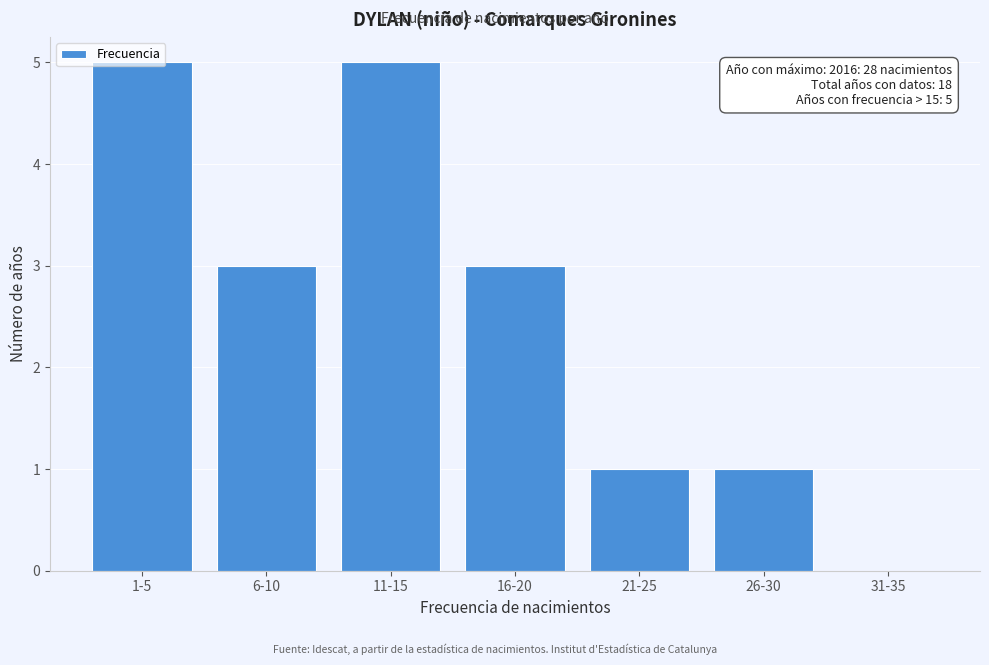

Which has a higher value, 31-35 or 1-5?

1-5